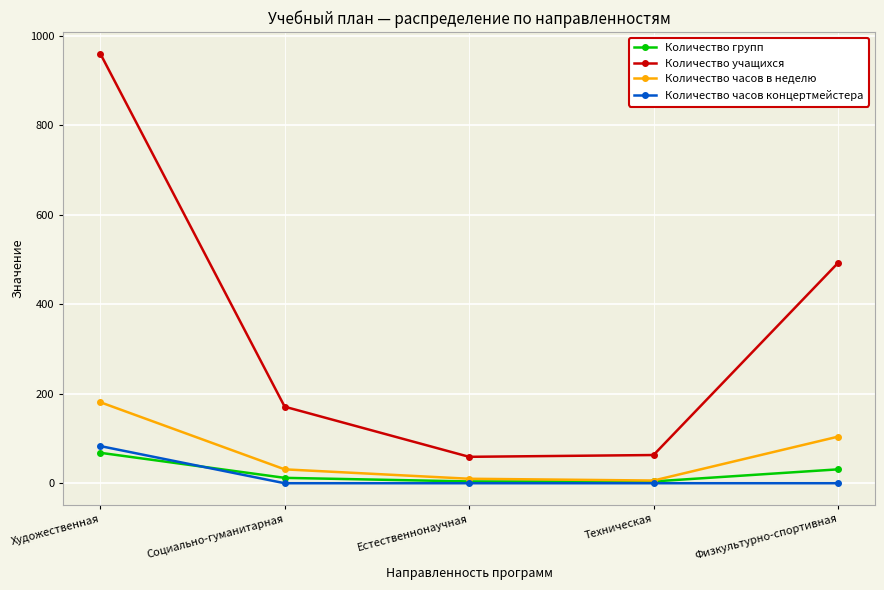

At which category is the sum across all series the highest?

Художественная